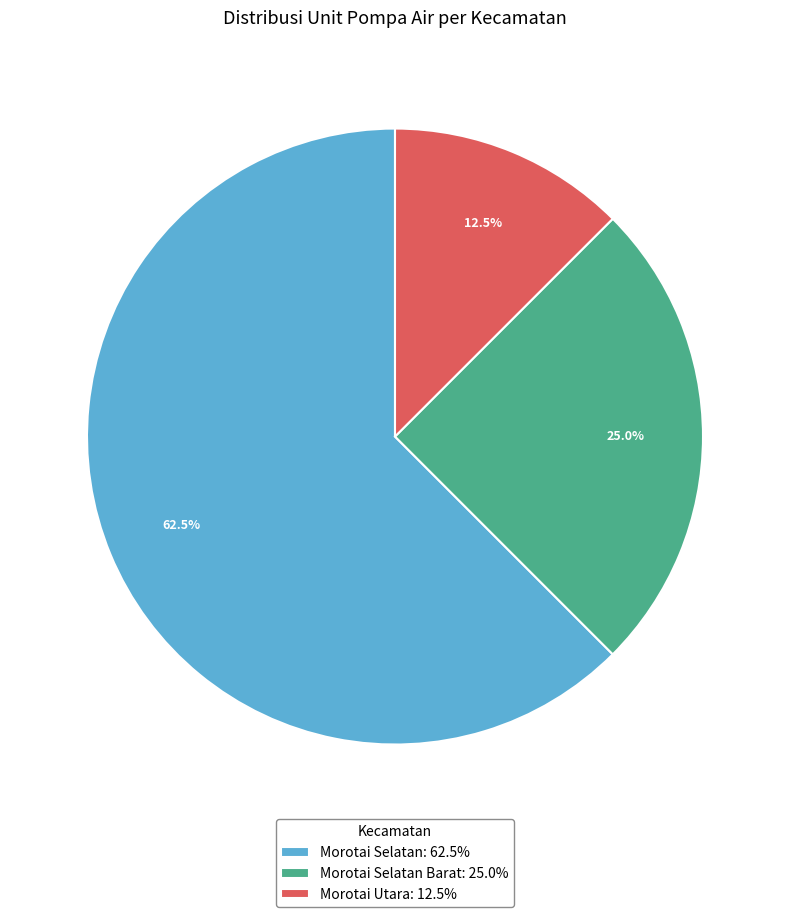

Is the sum of Morotai Selatan Barat: 25.0% and Morotai Selatan: 62.5% greater than half?

Yes